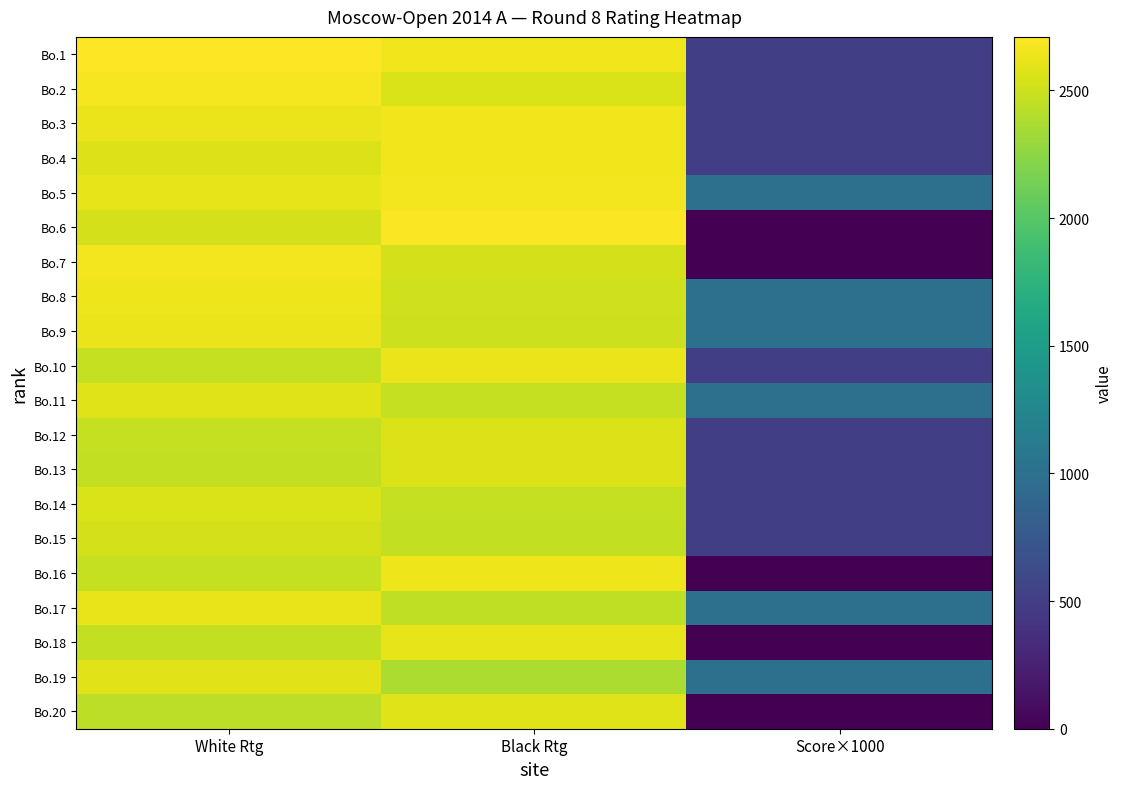

What is the total value across all series at White Rtg?

51295